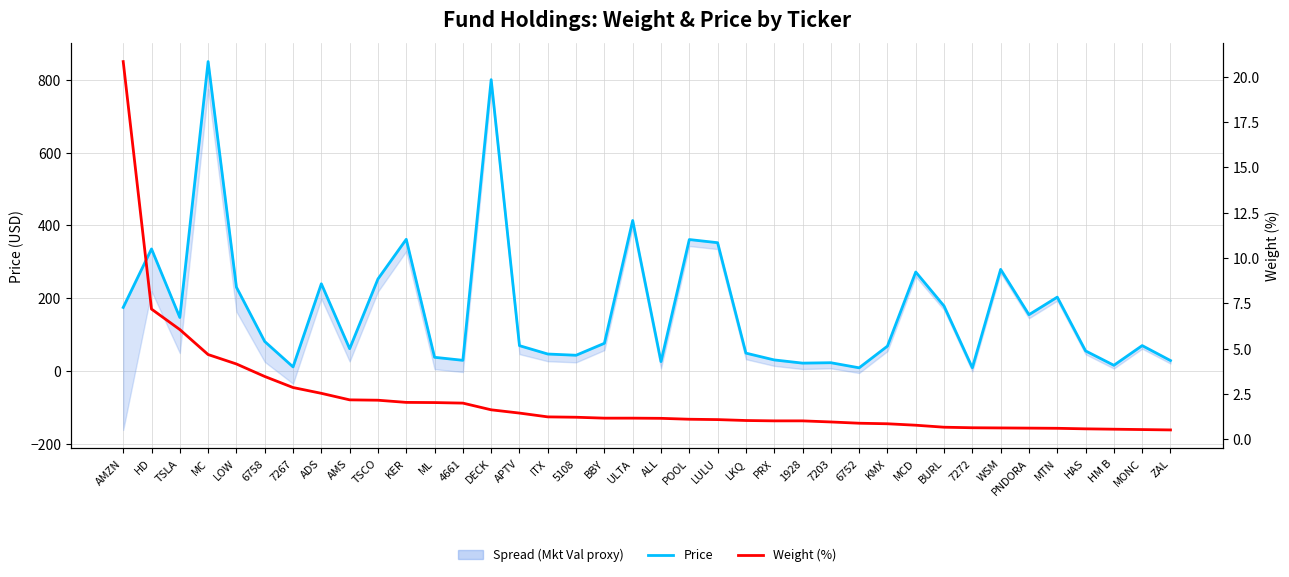

True or false: Price has a value of 8.9 at 7272.

True